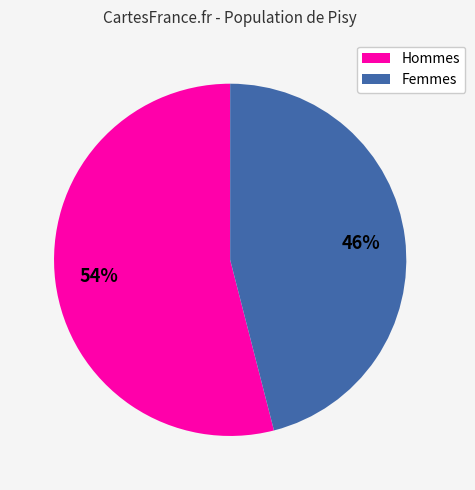

How many slices are in this pie chart?

2